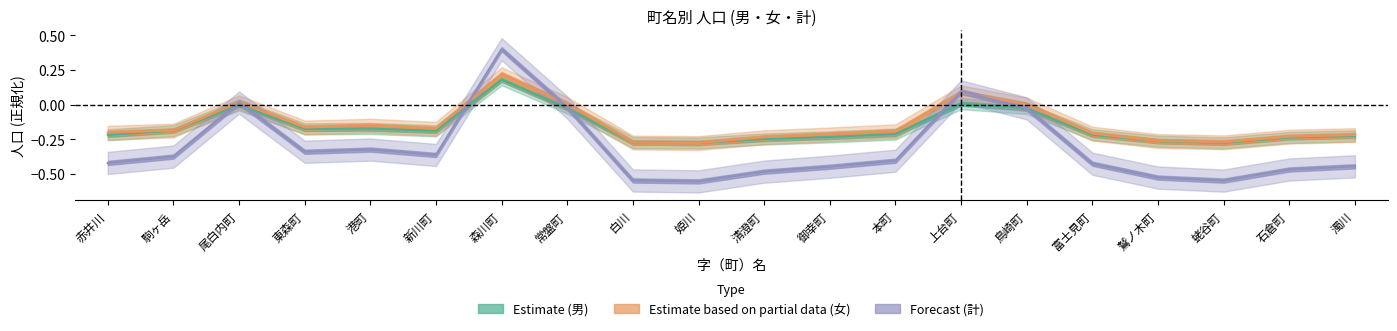

Where is the first local minimum for 計 (Forecast)?

東森町